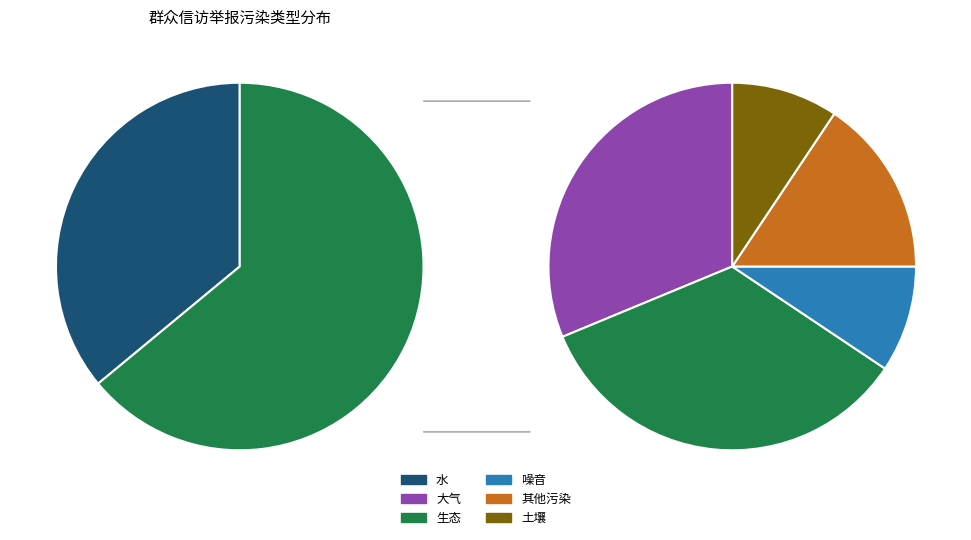

Is there a majority slice in this chart?

No